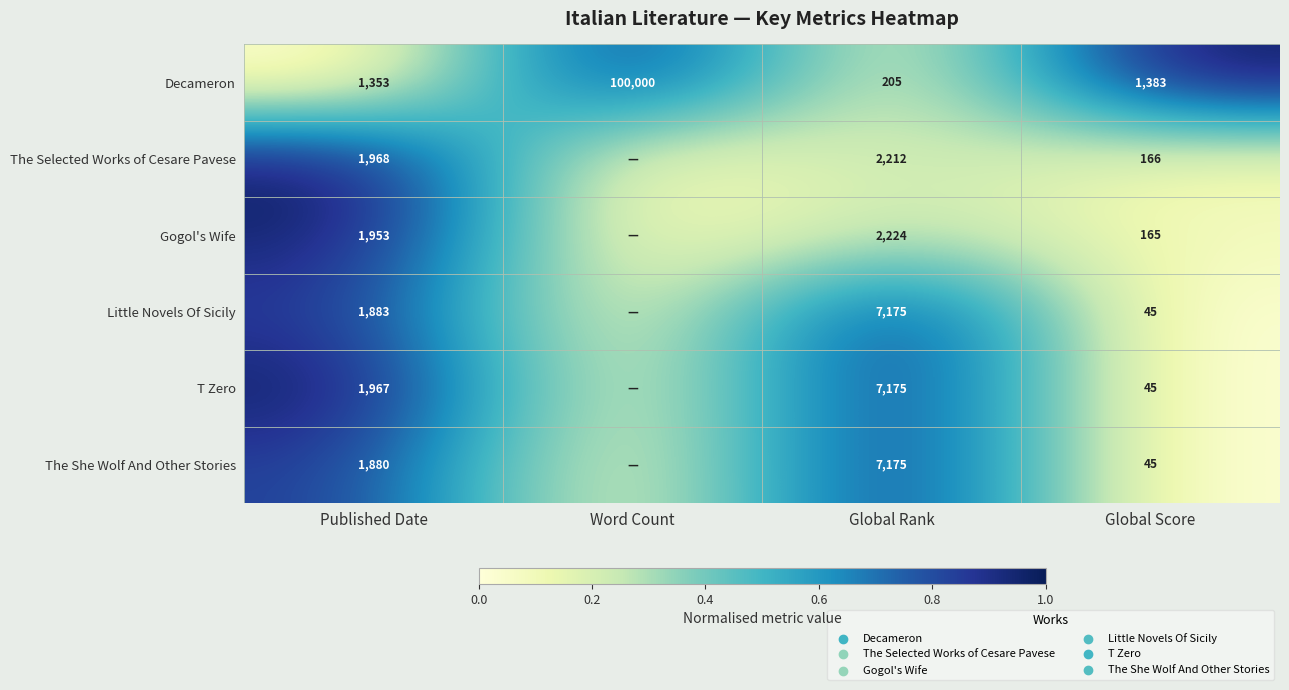

Where does the Decameron series first go above 1383?

Word Count